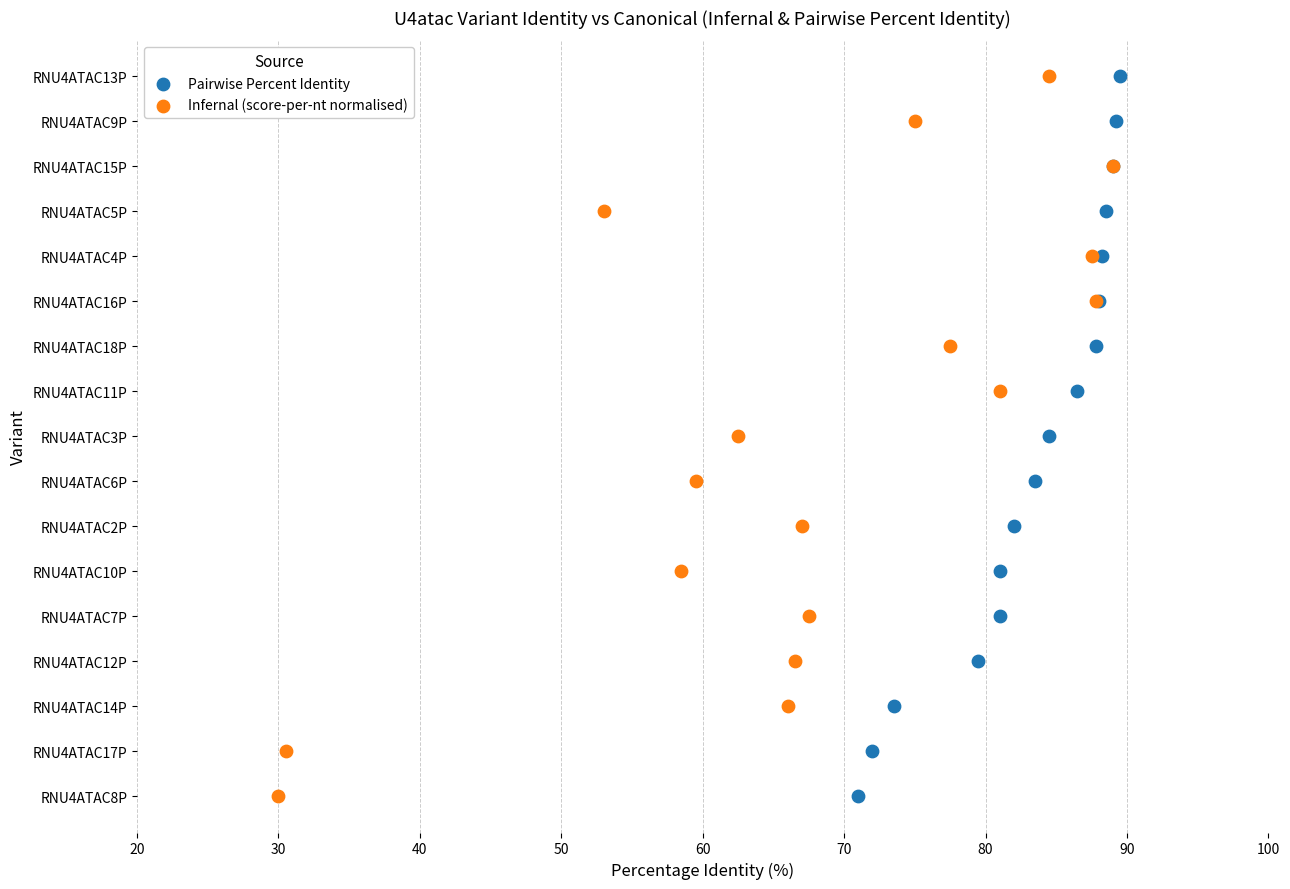

What are all the series names shown in the legend?

Pairwise Percent Identity, Infernal (score-per-nt normalised)